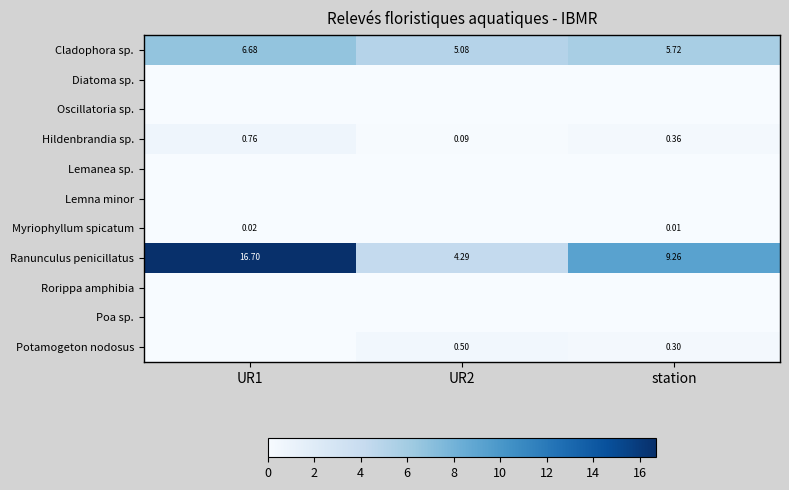

At how many categories does at least one series exceed 8?

2